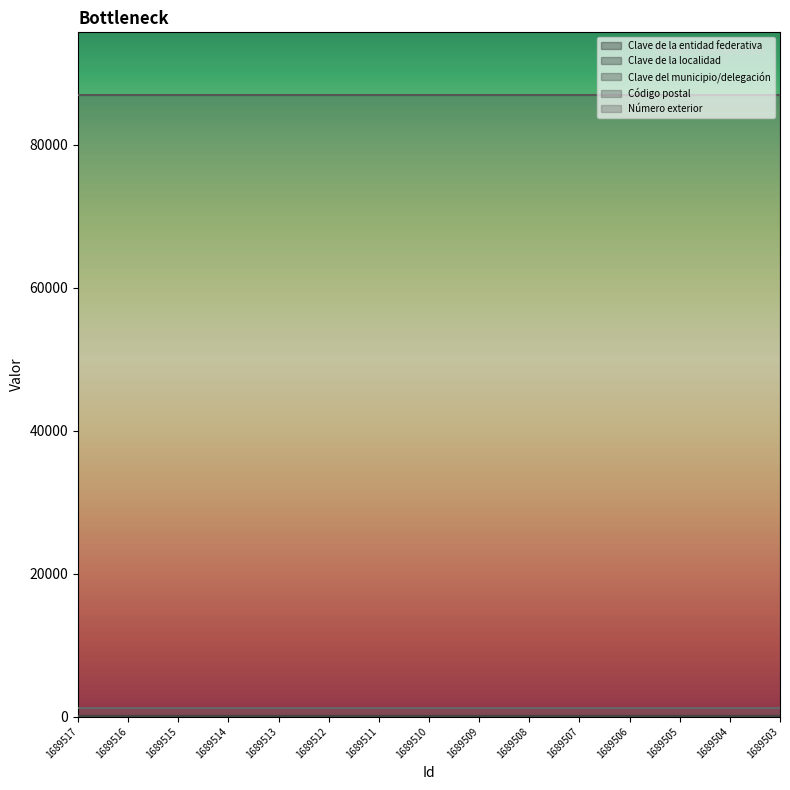

At which category does the chart reach its peak across all series?

1689517